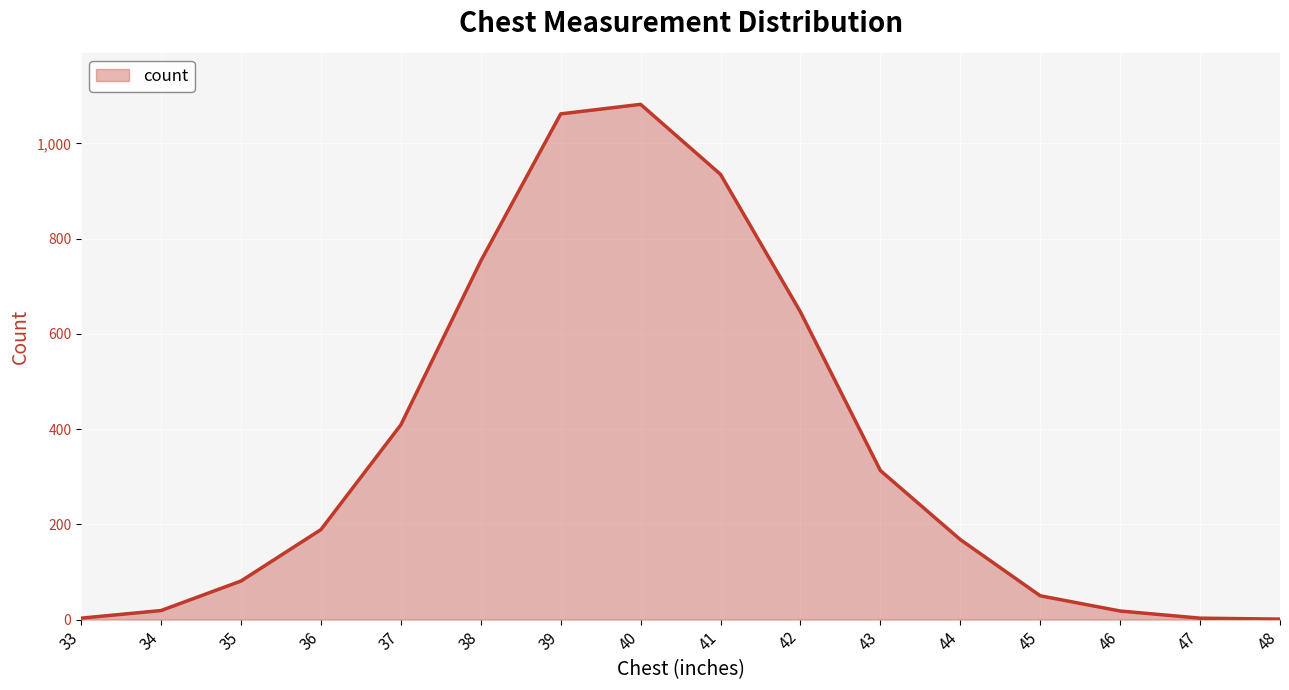

What is the sum of the values at 37 and 46?

427